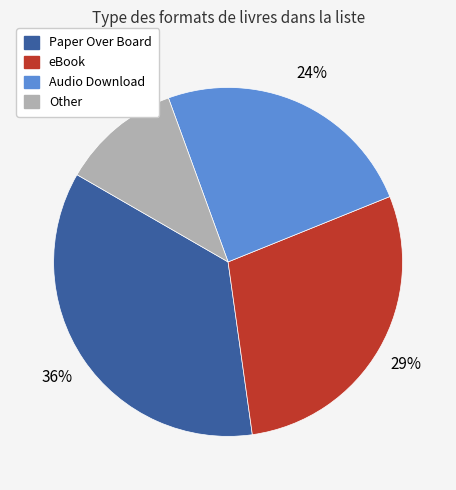

To the nearest percent, what is the average slice percentage?

25%